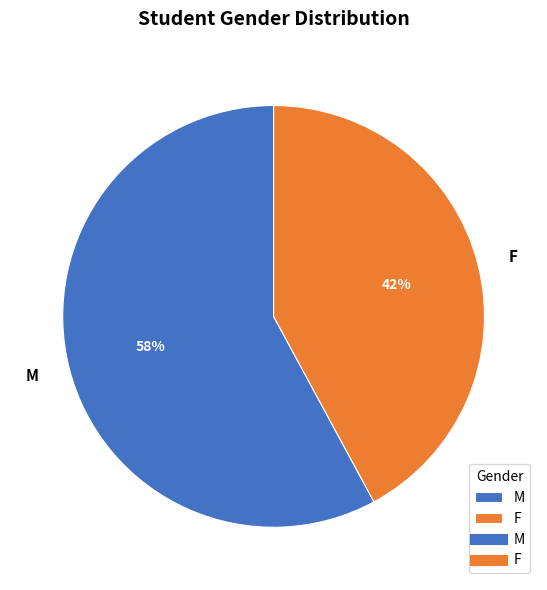

To the nearest percent, what is the combined percentage of F and M?

100%